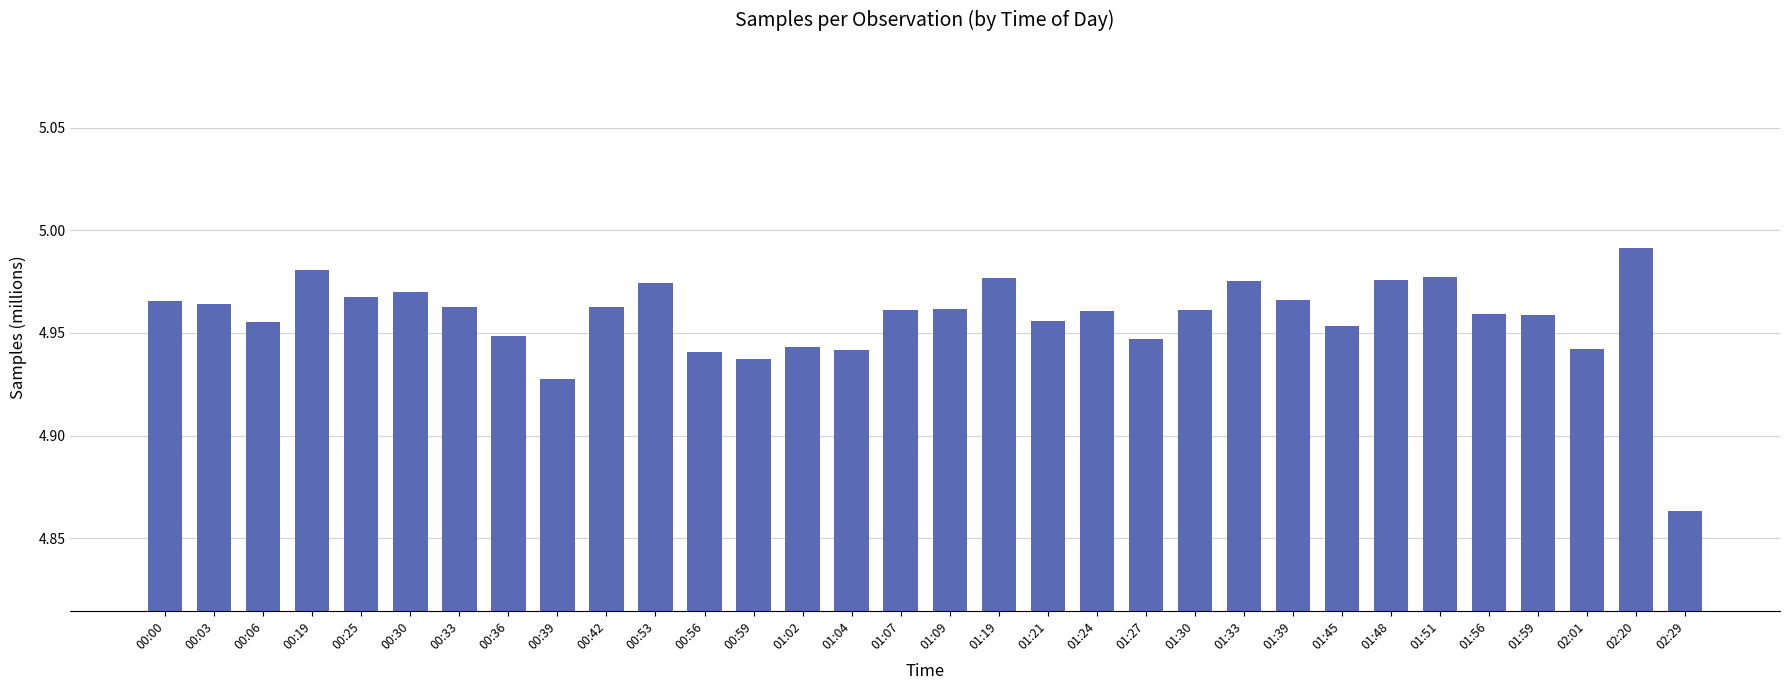

Which label corresponds to the smallest value in the chart?

02:29